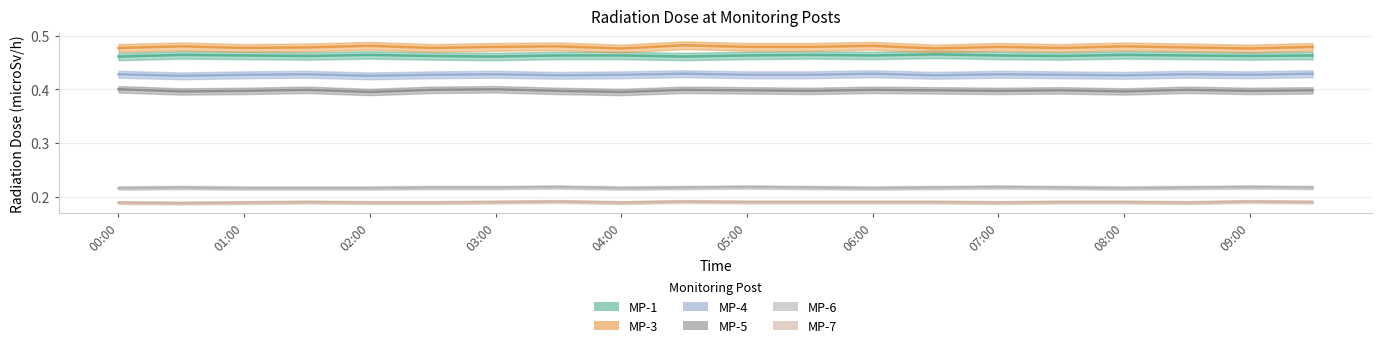

What is the sum of all MP-6 values?

4.3